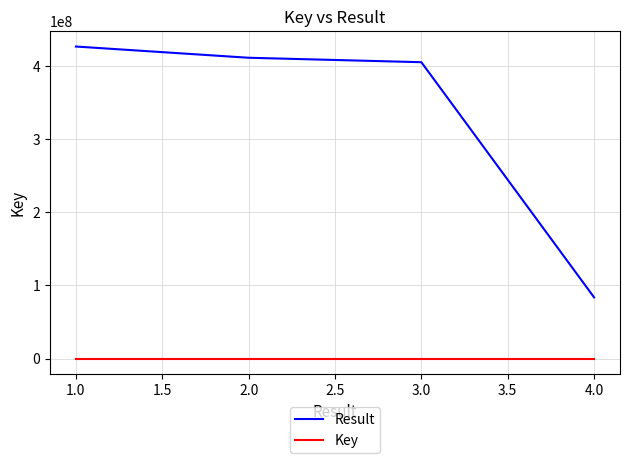

What is the greatest value displayed?

426933087